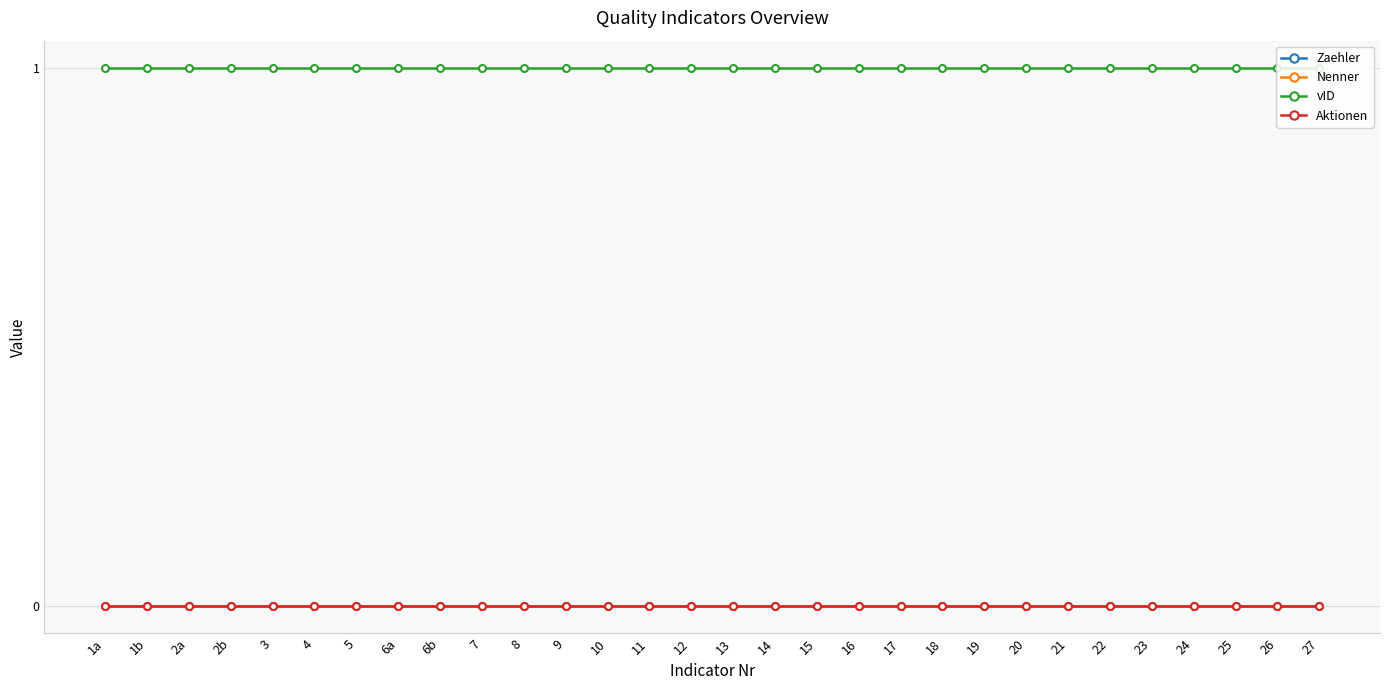

Is this an area chart (filled region under the line)?

No